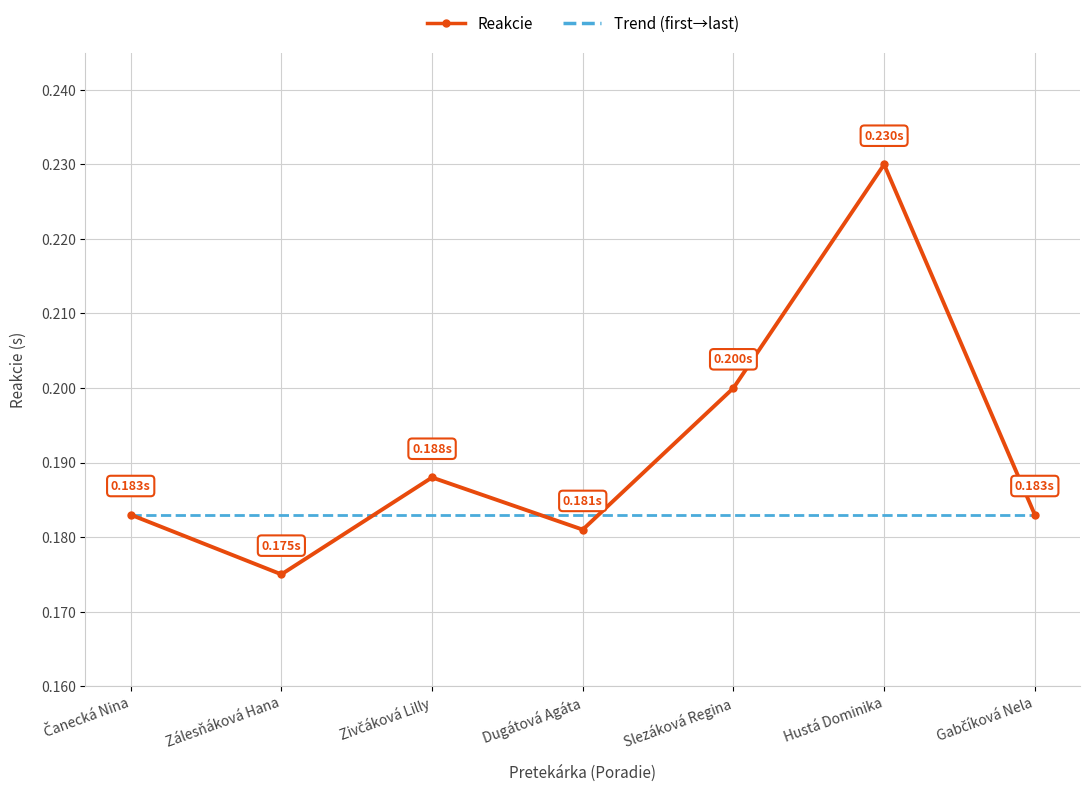

At which label is the value closest to 0?

Zálesňáková Hana